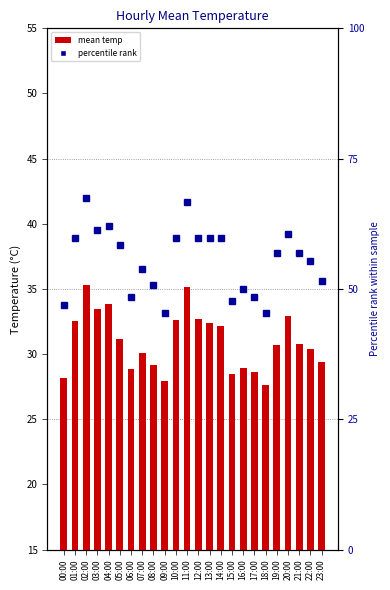

At 03:00, list the series in order from smallest to largest.

mean temp, percentile rank